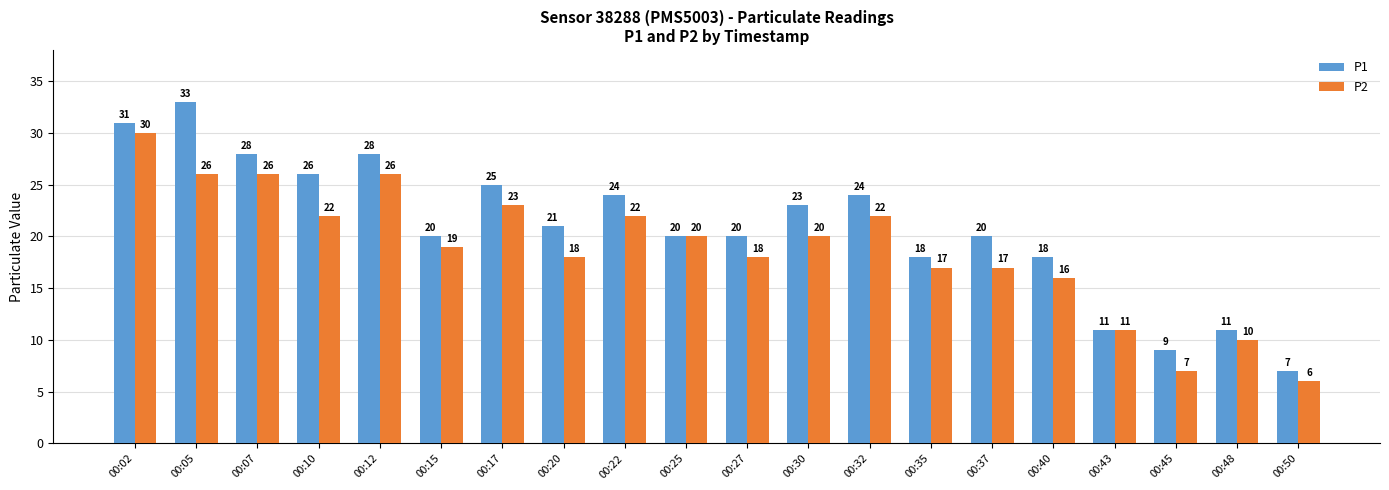

What are all the series names shown in the legend?

P1, P2